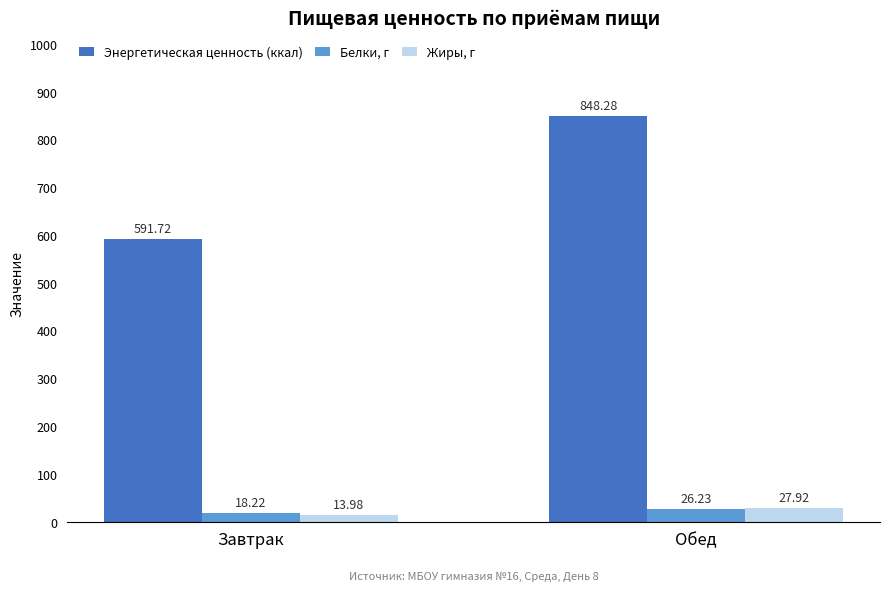

Reading left to right, what are all the values shown in this chart?

Энергетическая ценность (ккал): Завтрак=591.7	Обед=848.3
Белки, г: Завтрак=18.2	Обед=26.2
Жиры, г: Завтрак=14.0	Обед=27.9